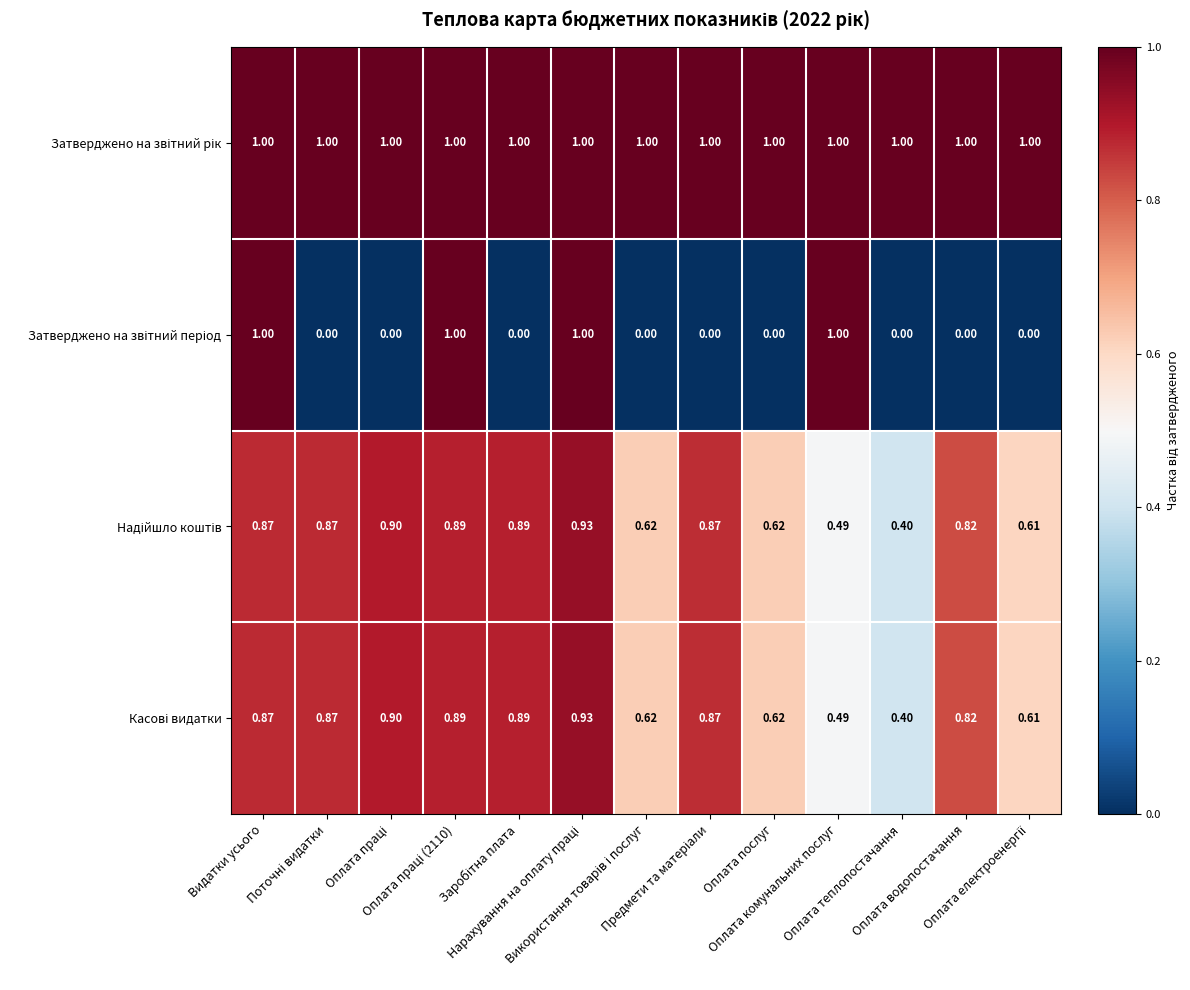

How many categories are shown in the chart?

13